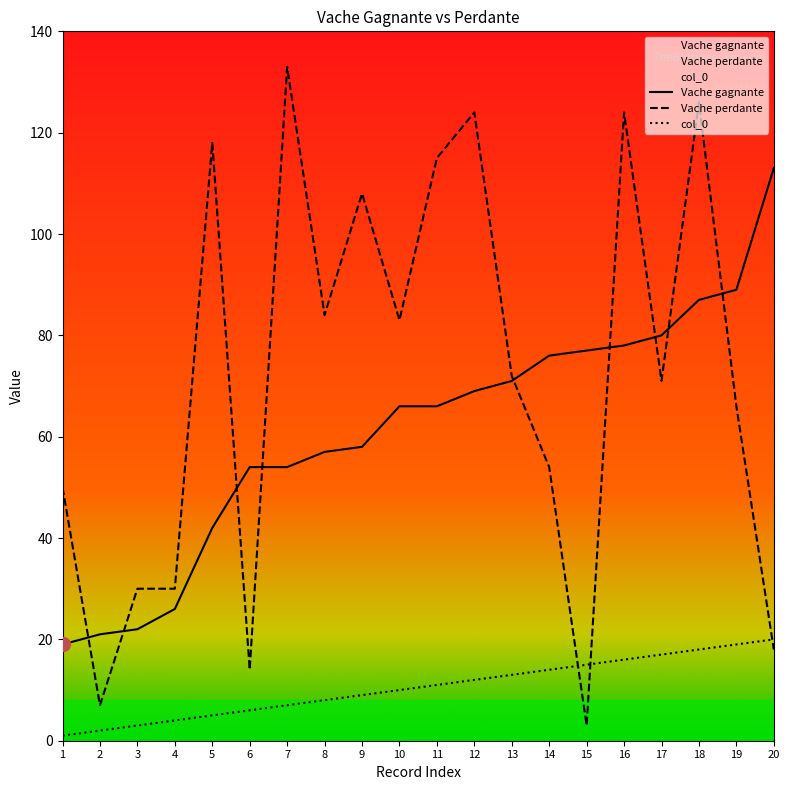

Where do Vache perdante and col_0 first cross each other?

14 and 15